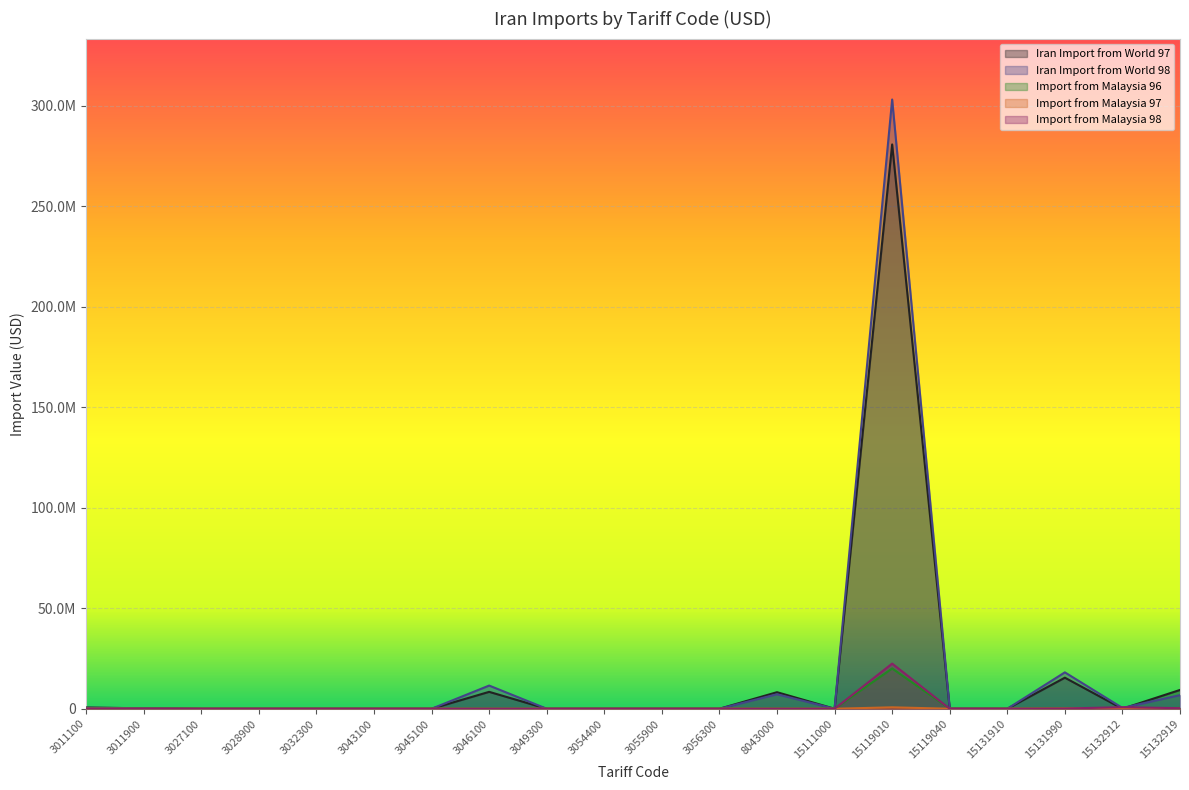

At which category does the chart reach its peak across all series?

15119010